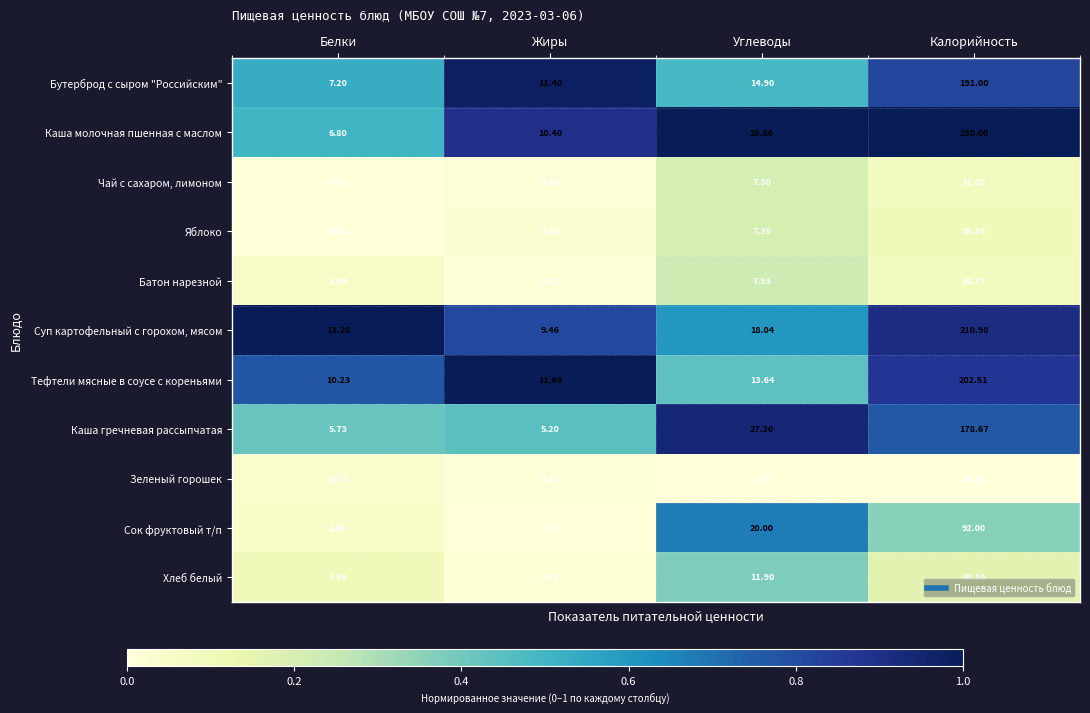

Between Углеводы and Калорийность, which series saw the biggest shift?

Каша молочная пшенная с маслом